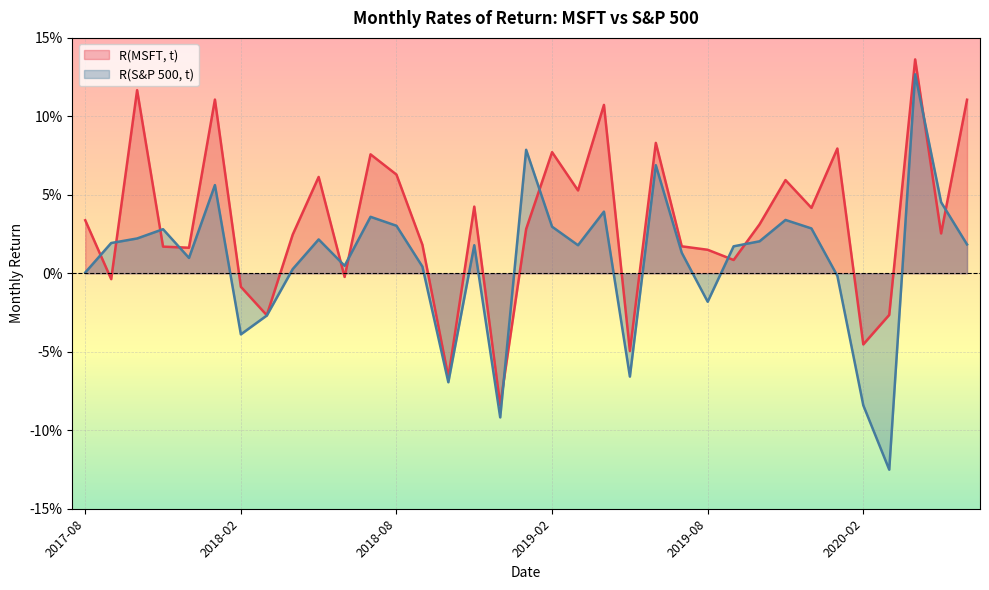

How many series are shown in this chart?

2